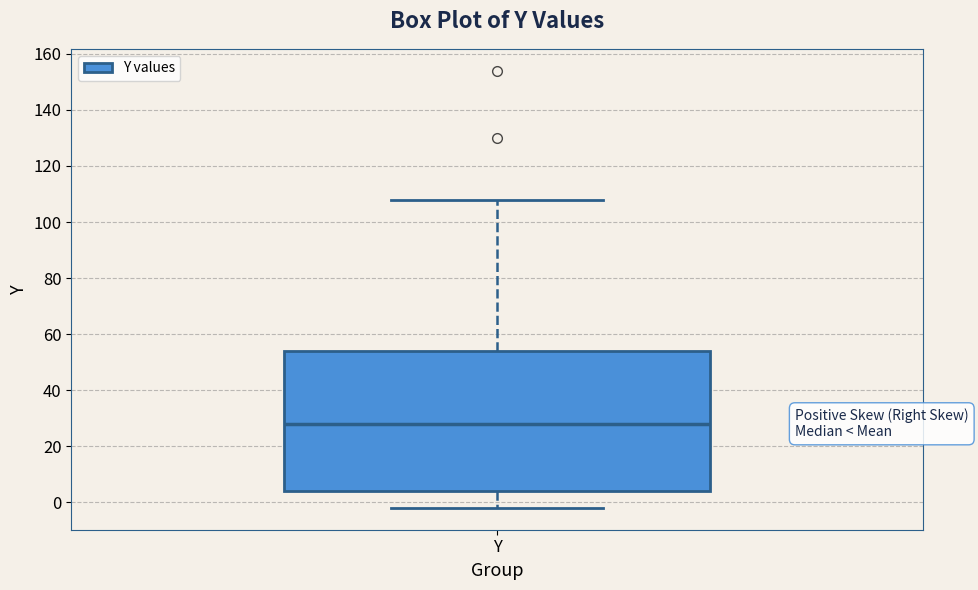

Read this box plot against the y-axis: the position of the median line, the range covered by the box, and the ends of both whiskers. The values are not printed on the chart, so give them approximately, as read against the axis.

median 28, box 4 to 54, whiskers -2 to 108